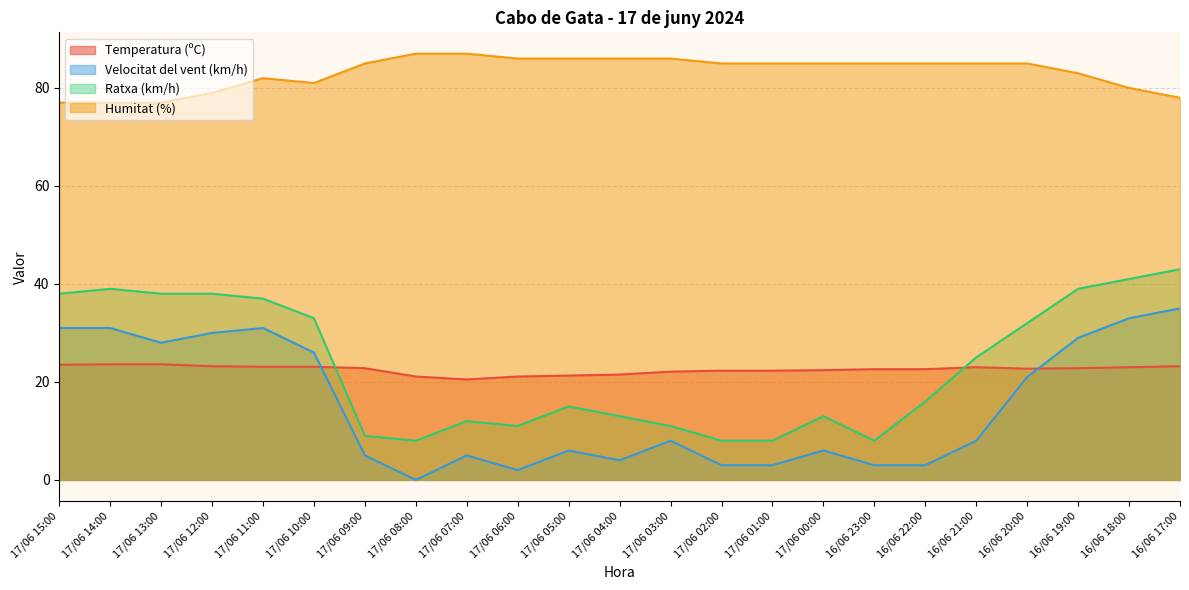

At which category does Temperatura (ºC) reach its first local peak?

16/06 21:00